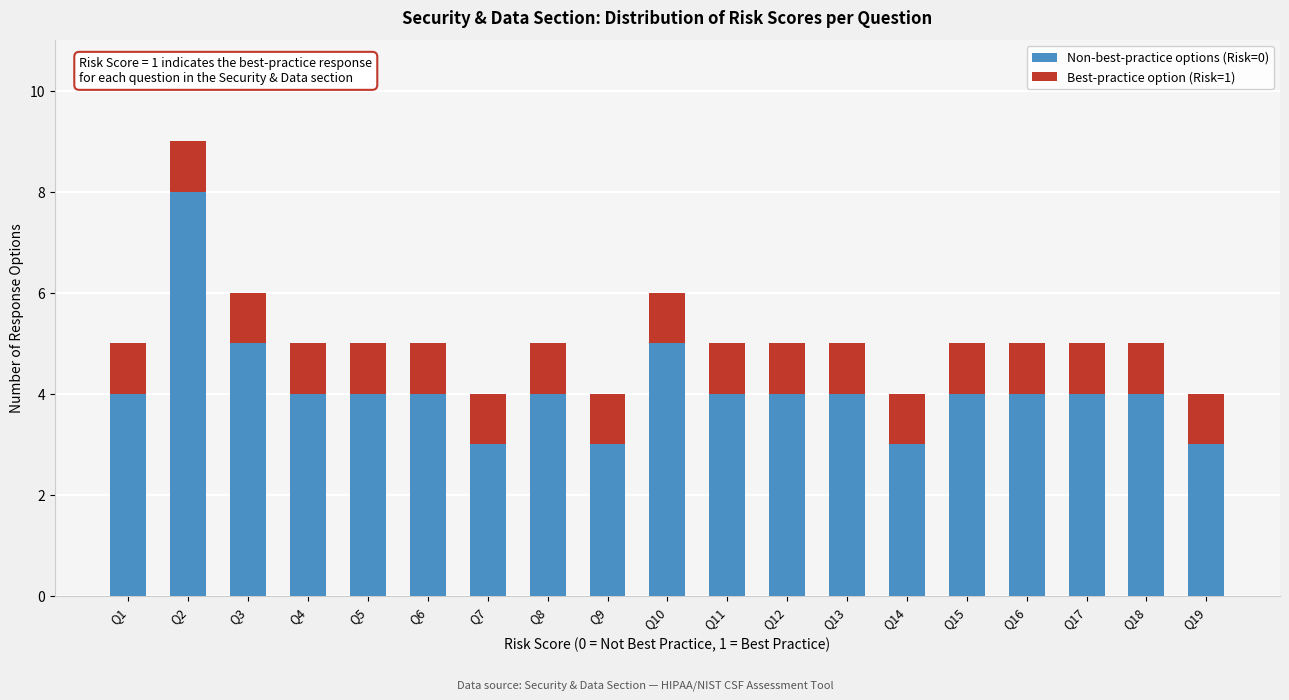

The Non-best-practice options (Risk=0) series shows 7 at Q11. True or false?

False